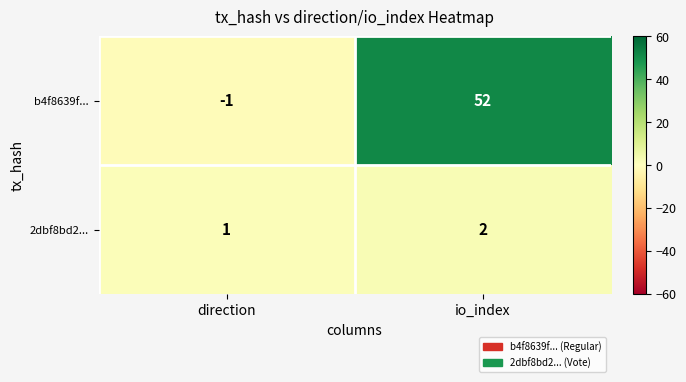

Which category has the highest value in the b4f8639f... series?

io_index